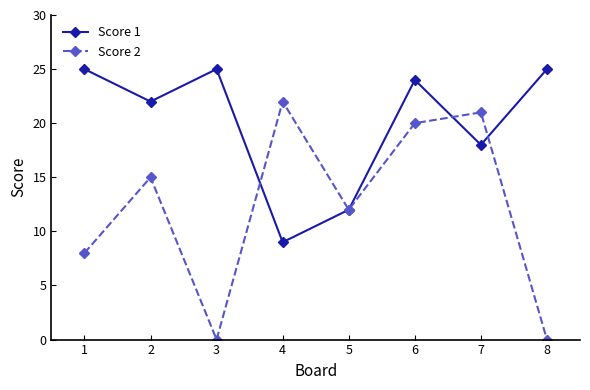

Between 2 and 8, which series saw the biggest shift?

Score 2